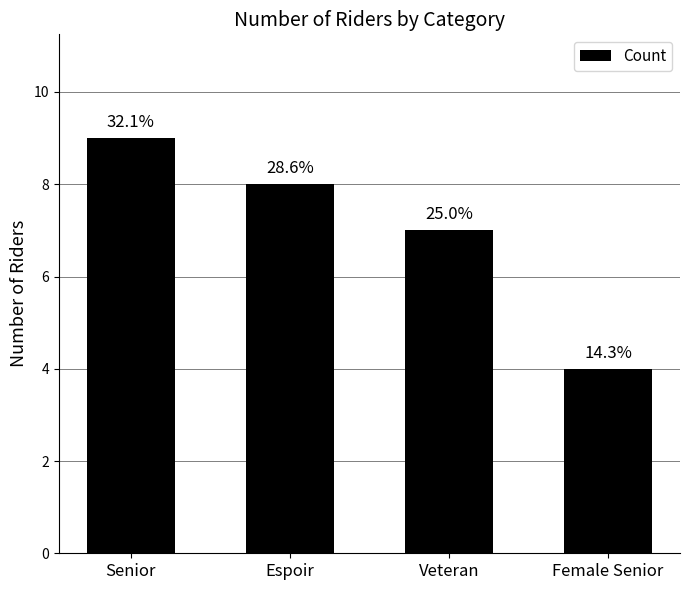

Does the chart contain any negative values?

No